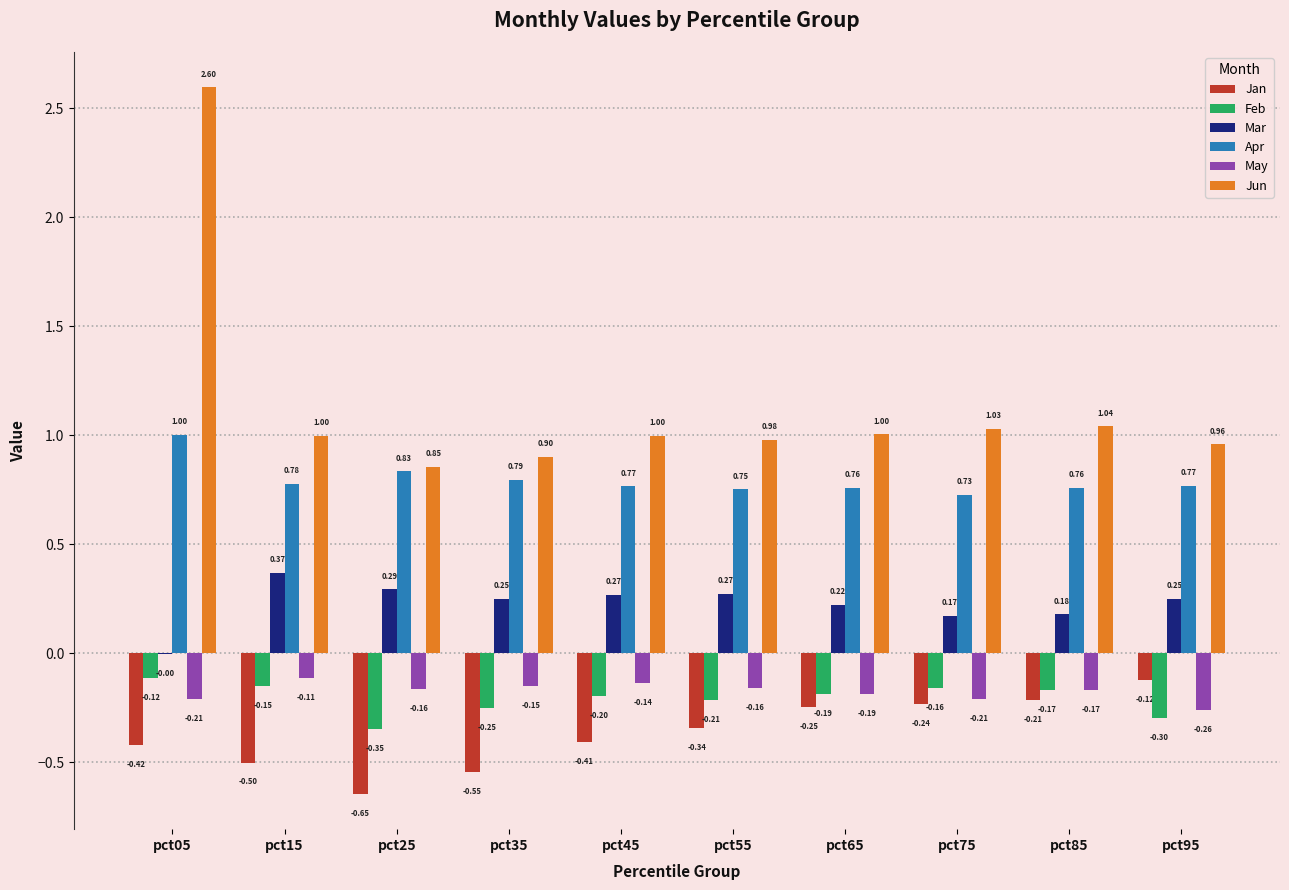

What is the spread (max minus min) of values at pct25?

1.5